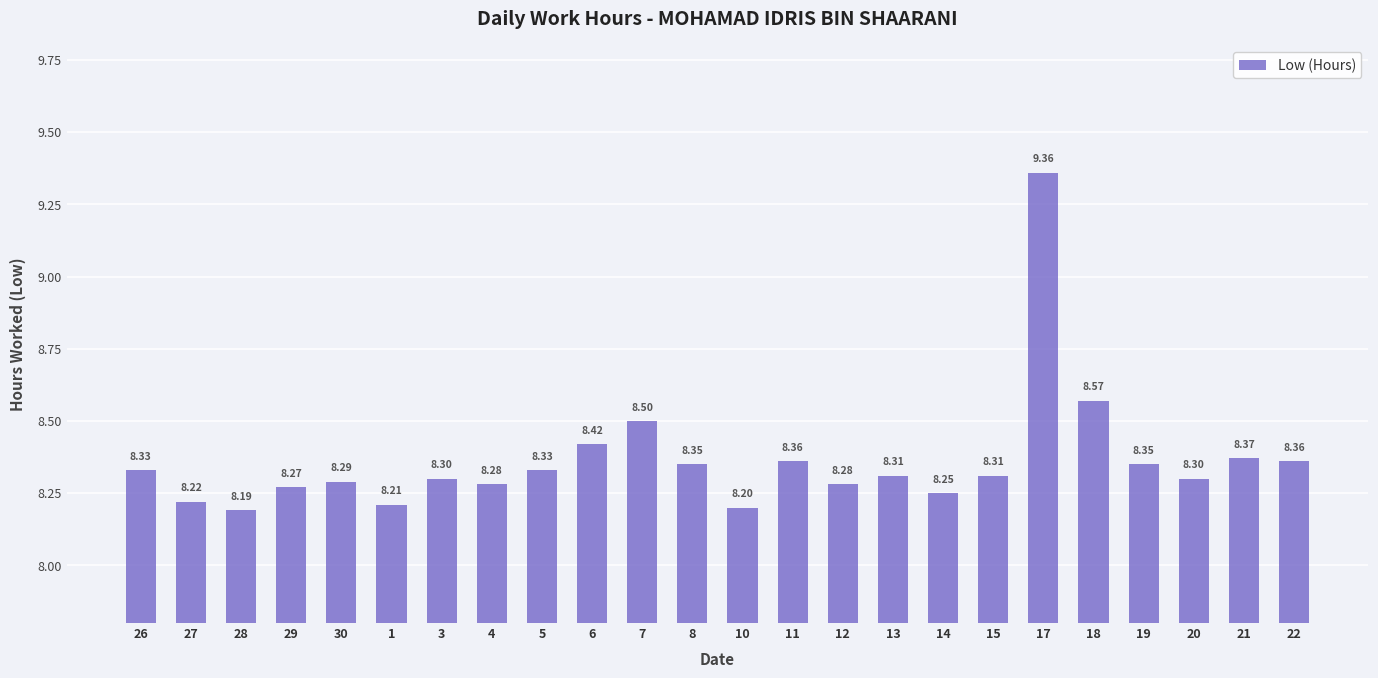

What is the ratio of the value at 27 to the value at 21?

1.0